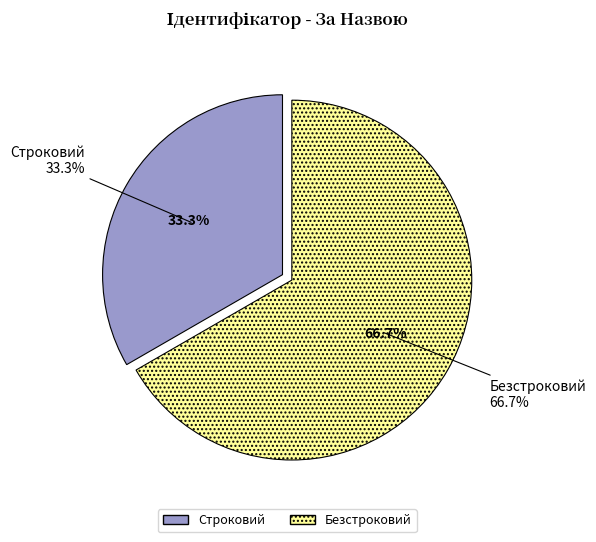

How many segments does this pie chart have?

2